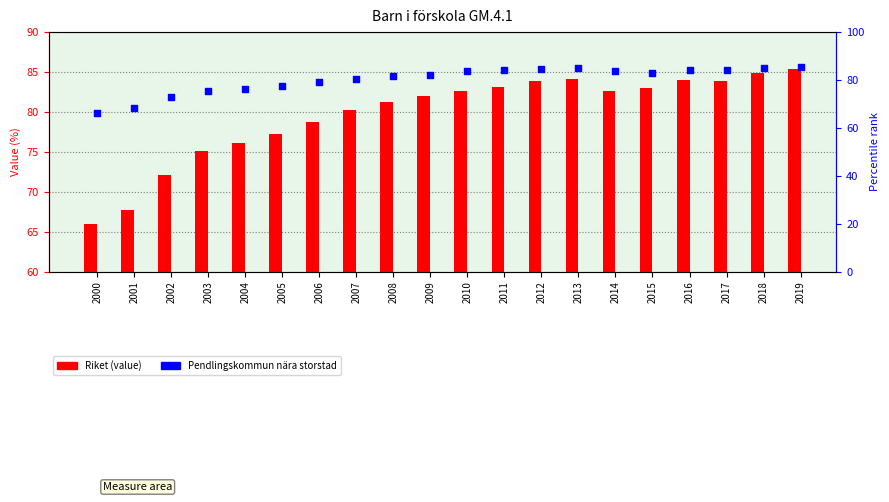

Is the value of Pendlingskommun nära storstad at 2008 greater than the value of Riket at 2001?

Yes